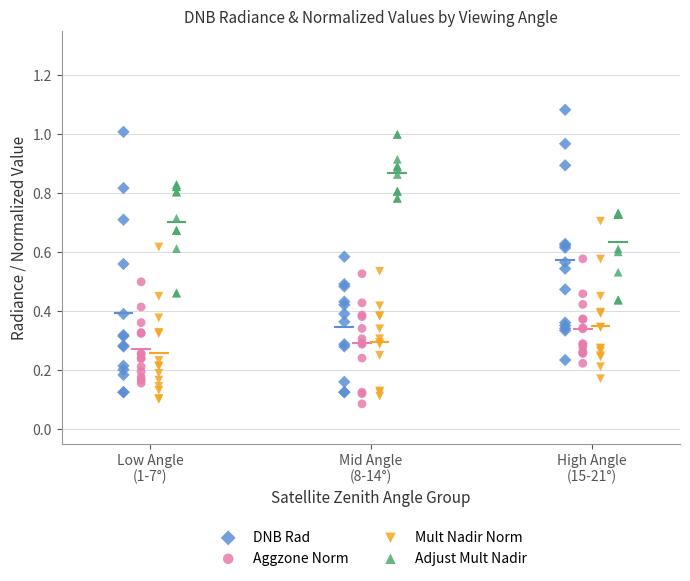

Which series has the largest Y range (max minus min)?

DNB Rad